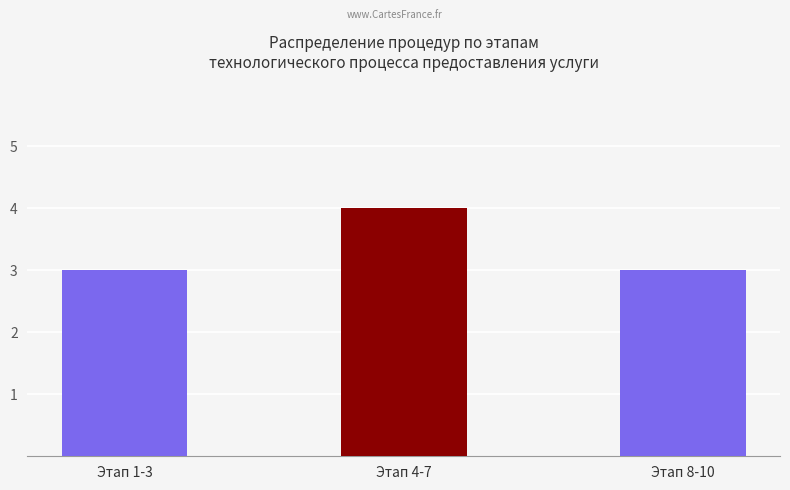

The value at Этап 4-7 is 6. True or false?

False